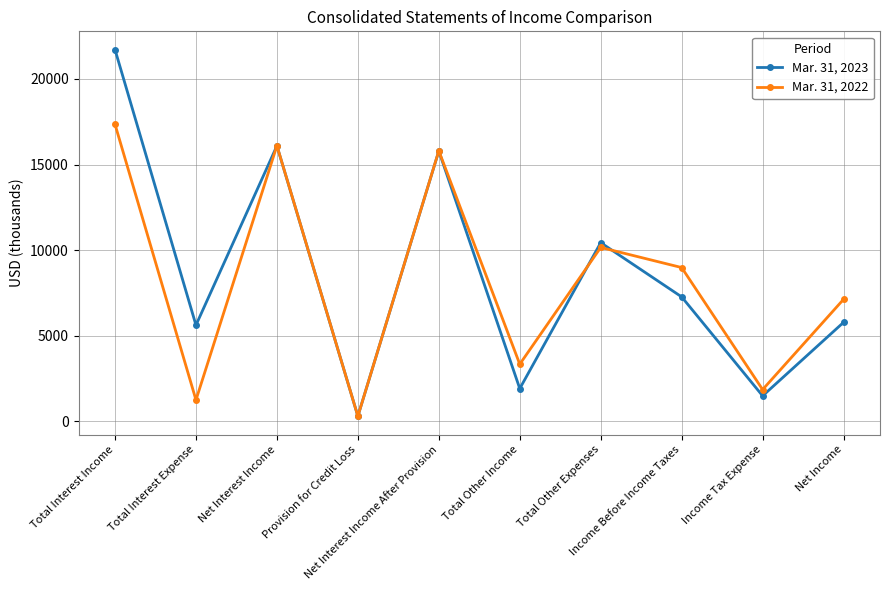

At Net Income, list the series in order from smallest to largest.

Mar. 31, 2023, Mar. 31, 2022